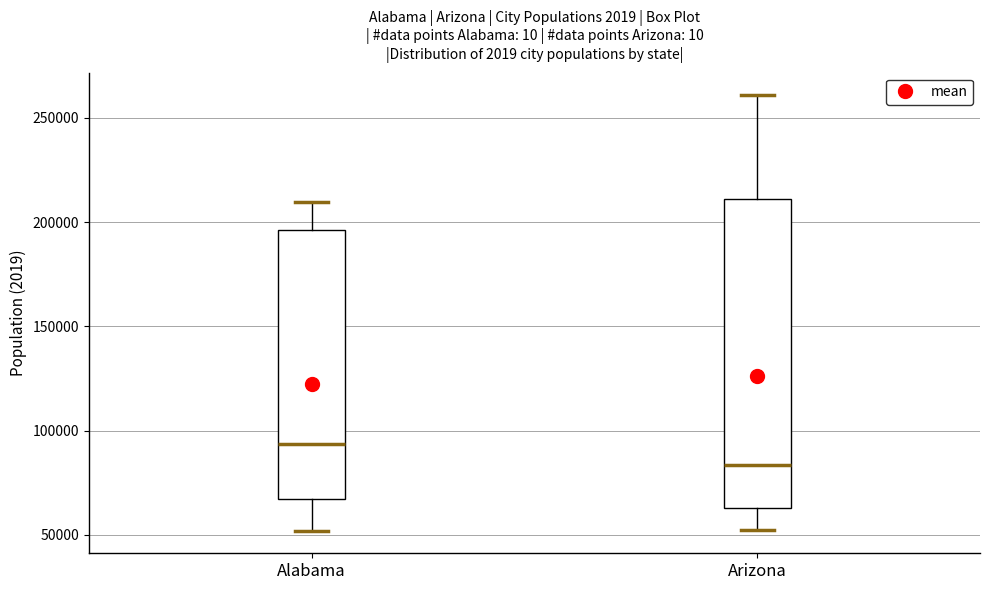

Reading left to right, transcribe this box plot: for each box, give where its median line is, the range the box spans, and where its two whiskers end, as read against the y-axis. The values are not printed on the chart, so give them approximately, as read against the axis.

Alabama: median 95000, box 65000 to 195000, whiskers 50000 to 210000
Arizona: median 85000, box 65000 to 210000, whiskers 50000 to 260000